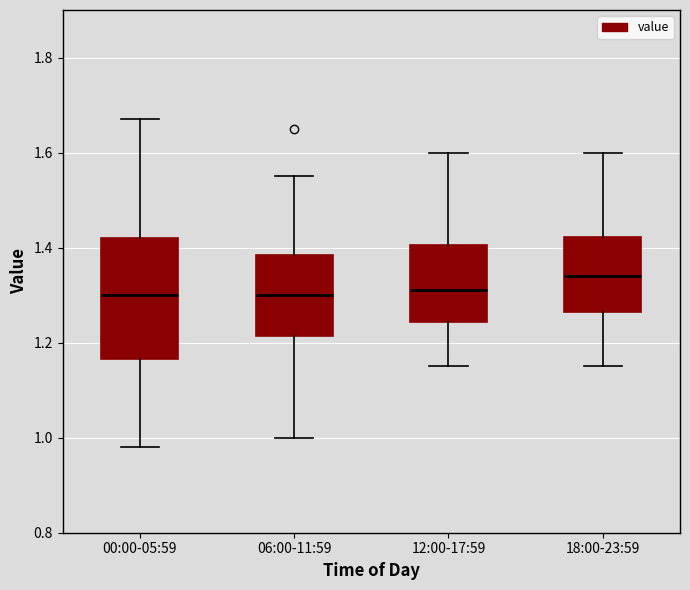

Reading left to right, transcribe this box plot: for each box, give where its median line is, the range the box spans, and where its two whiskers end, as read against the y-axis. The values are not printed on the chart, so give them approximately, as read against the axis.

00:00-05:59: median 1.30, box 1.16 to 1.42, whiskers 0.98 to 1.68
06:00-11:59: median 1.30, box 1.22 to 1.38, whiskers 1.00 to 1.56
12:00-17:59: median 1.32, box 1.24 to 1.40, whiskers 1.16 to 1.60
18:00-23:59: median 1.34, box 1.26 to 1.42, whiskers 1.16 to 1.60